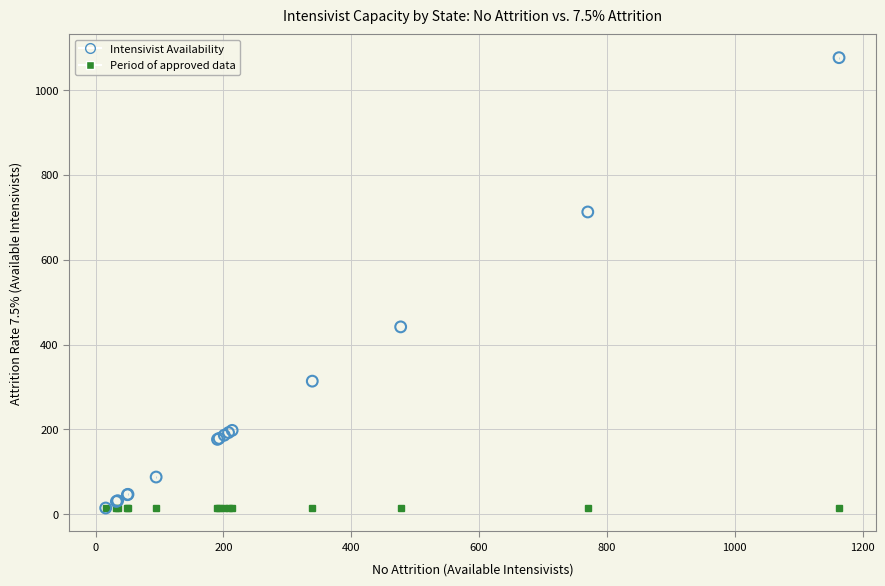

What Y value in the scatter plot is closest to 545?

441.6